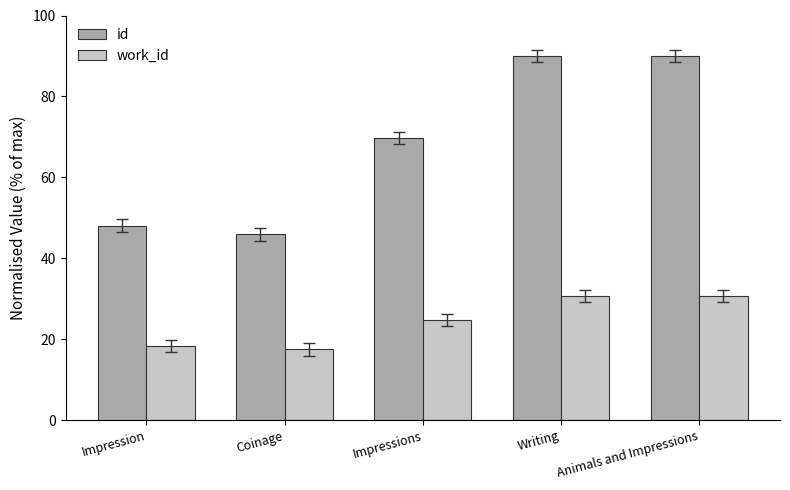

Count the number of categories in the chart.

5